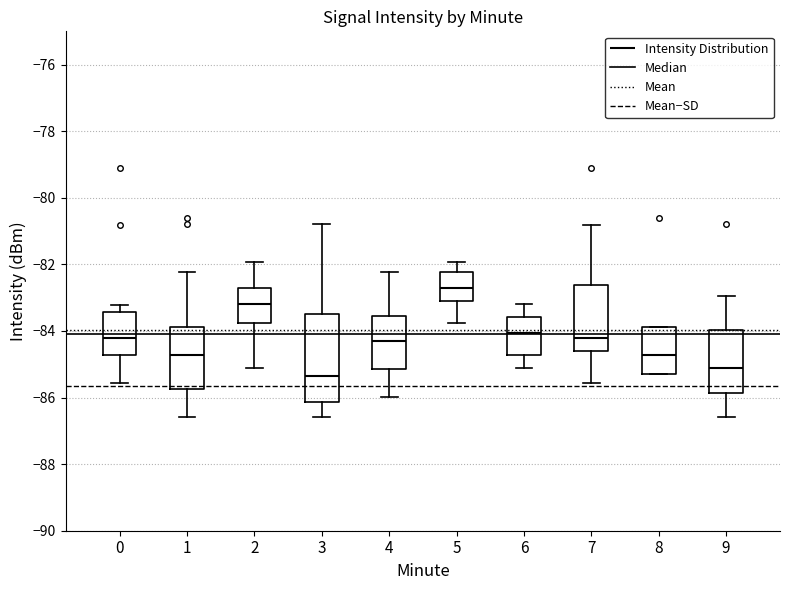

Reading left to right, read every box against the y-axis: the position of its median line, the range the box covers, and the ends of its whiskers. The values are not printed on the chart, so give them approximately, as read against the axis.

0: median -84.2, box -84.8 to -83.4, whiskers -85.6 to -83.2
1: median -84.8, box -85.8 to -83.8, whiskers -86.6 to -82.2
2: median -83.2, box -83.8 to -82.8, whiskers -85.0 to -82.0
3: median -85.4, box -86.2 to -83.6, whiskers -86.6 to -80.8
4: median -84.2, box -85.2 to -83.6, whiskers -86.0 to -82.2
5: median -82.8, box -83.0 to -82.2, whiskers -83.8 to -82.0
6: median -84.0, box -84.8 to -83.6, whiskers -85.0 to -83.2
7: median -84.2, box -84.6 to -82.6, whiskers -85.6 to -80.8
8: median -84.8, box -85.2 to -83.8, whiskers -85.2 to -83.8
9: median -85.2, box -85.8 to -84.0, whiskers -86.6 to -83.0